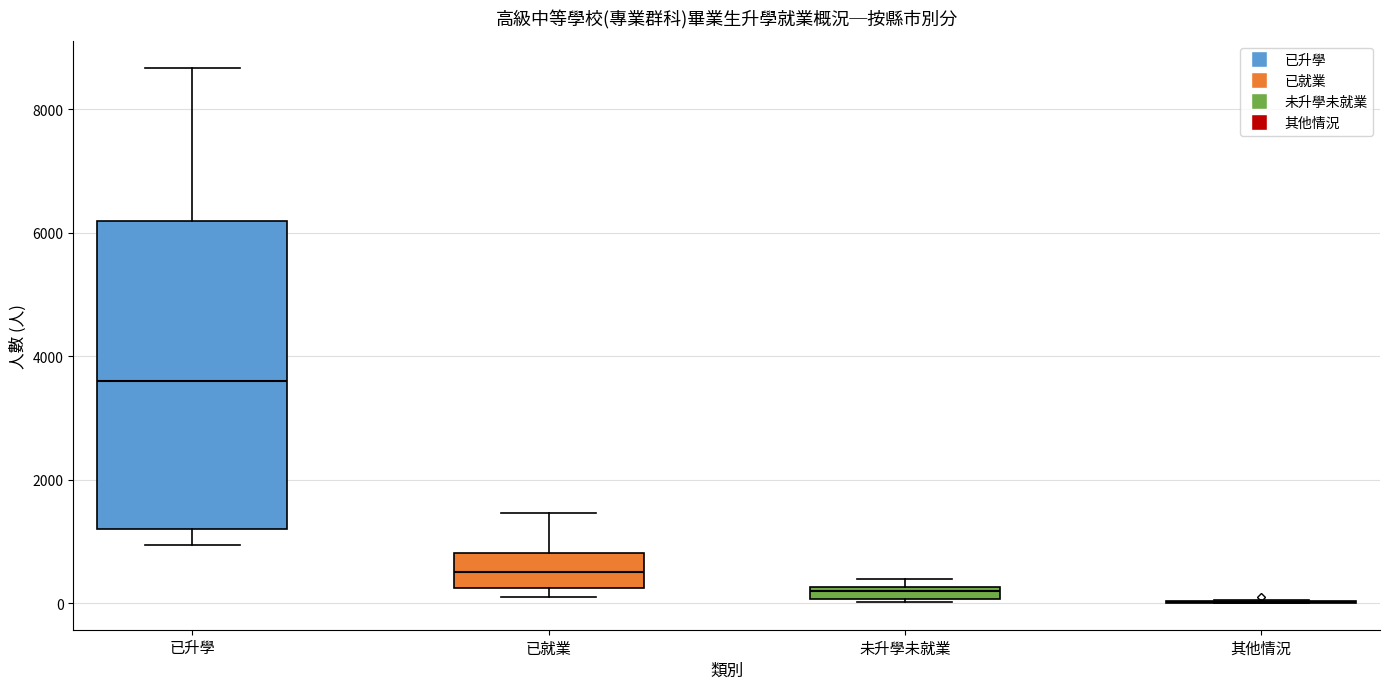

Where is the lower edge of the box for 未升學未就業 on the y-axis? The values are not printed on the chart, so give them approximately, as read against the axis.

0